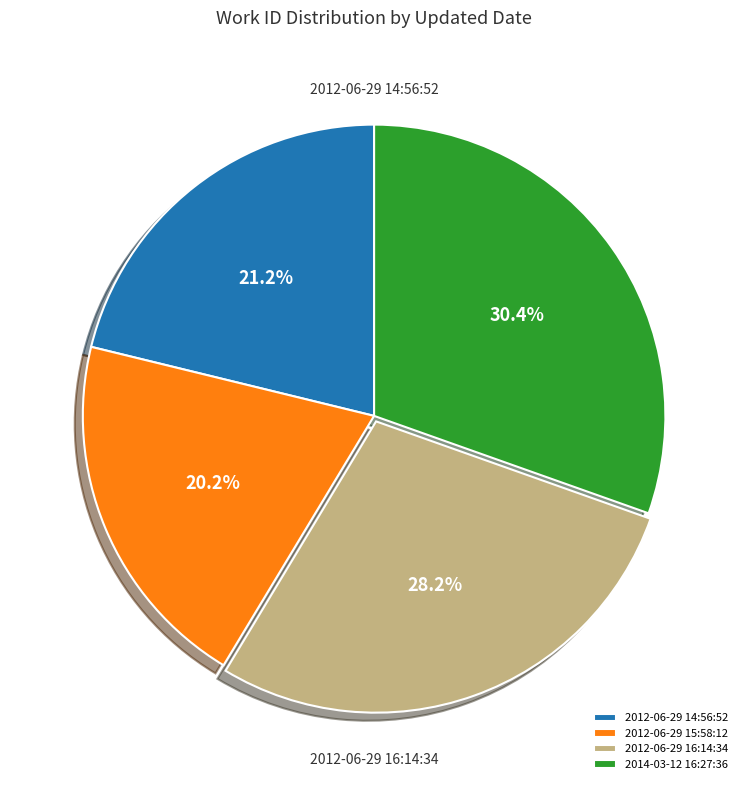

What is the ratio of the value at 2014-03-12 16:27:36 to the value at 2012-06-29 14:56:52?

1.4